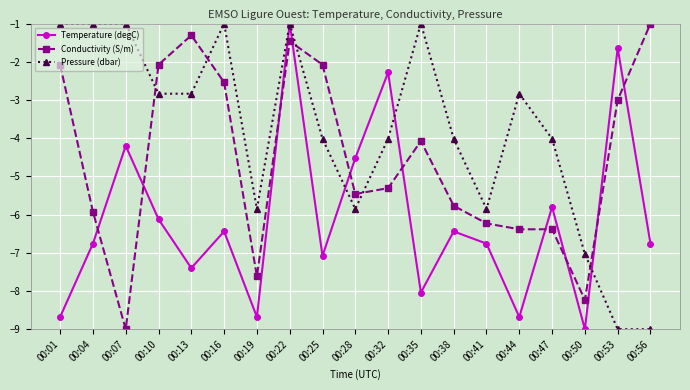

What is the minimum value shown in the chart?

-9.0